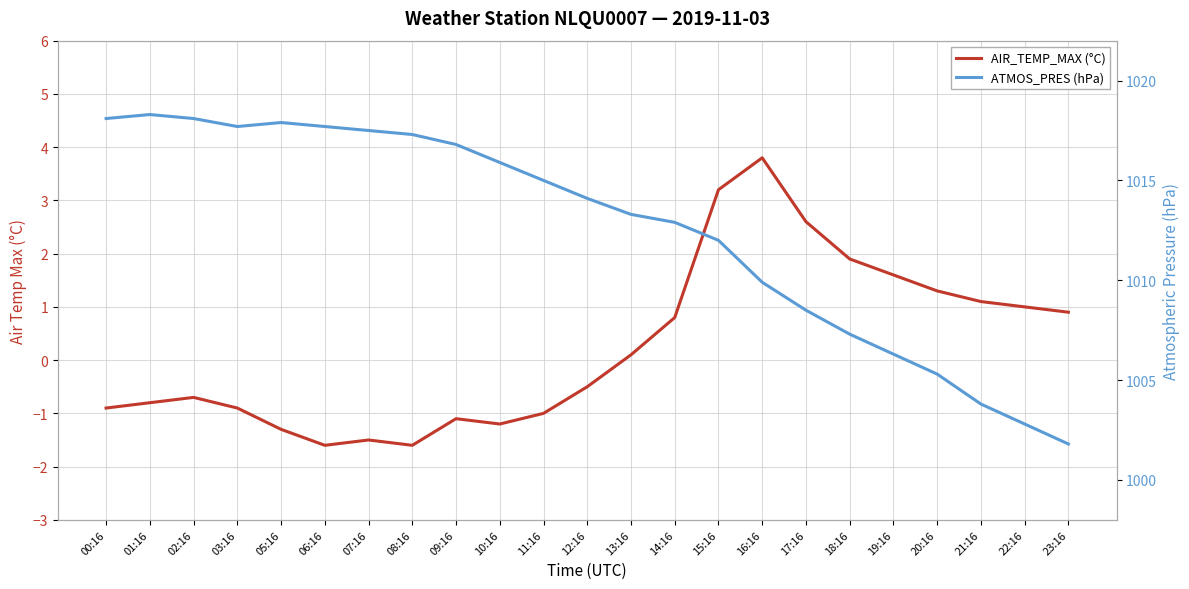

The ATMOS_PRES (hPa) series shows 1018.1 at 02:16. True or false?

True